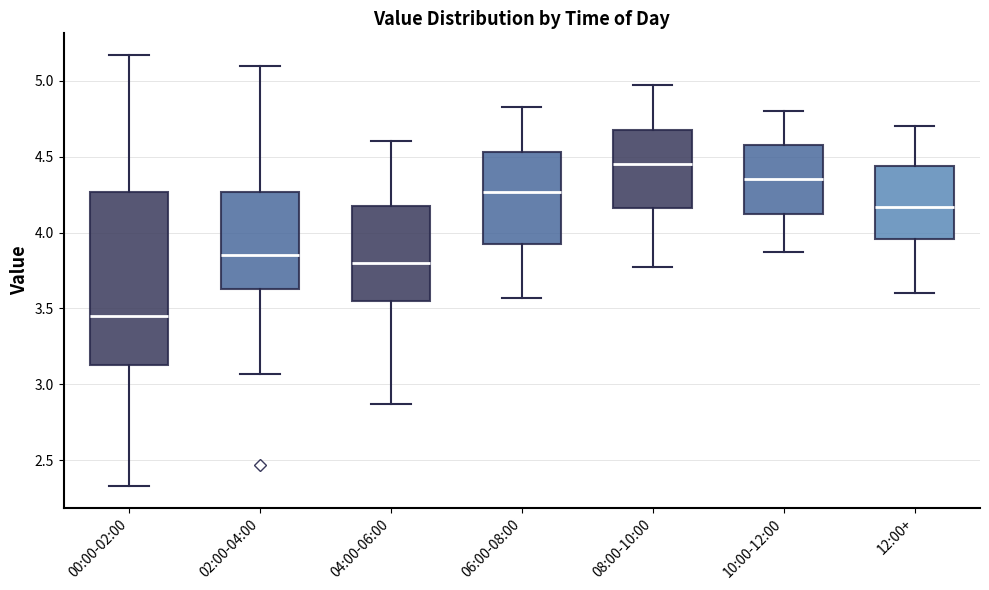

Which box has the lowest median line?

00:00-02:00